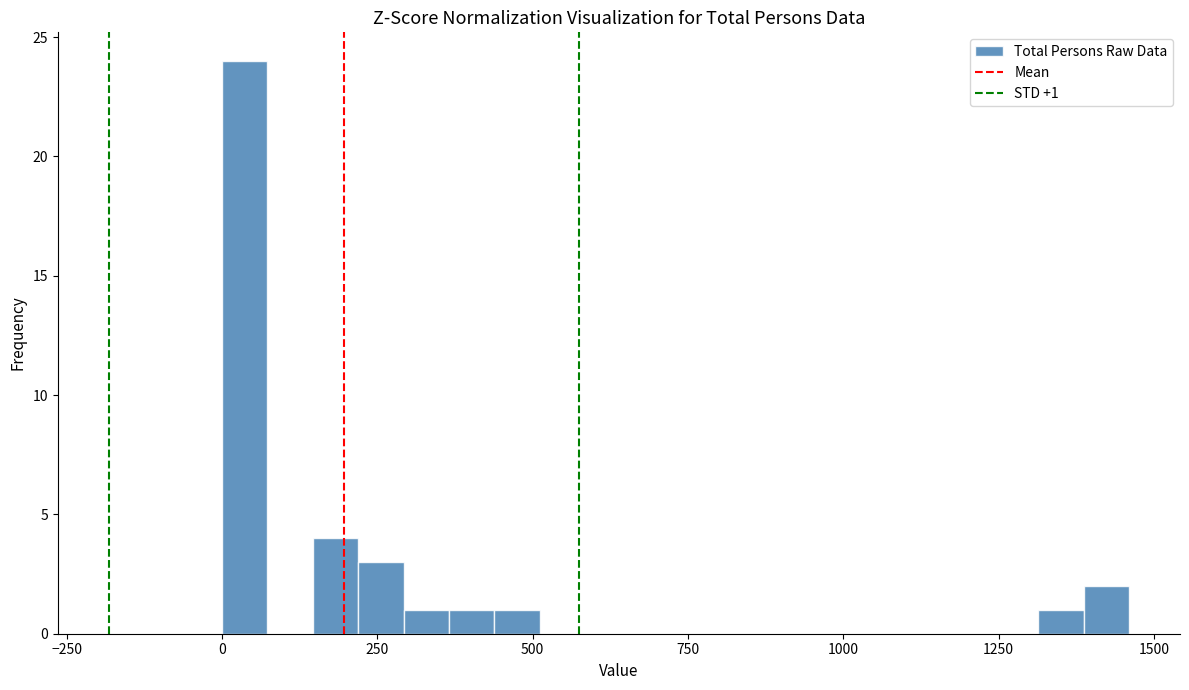

Read against the x-axis, roughly where is the centre of the tallest bar?

50